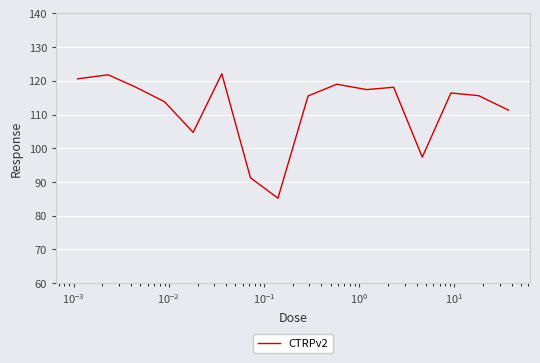

What is the minimum value shown in the chart?

85.2